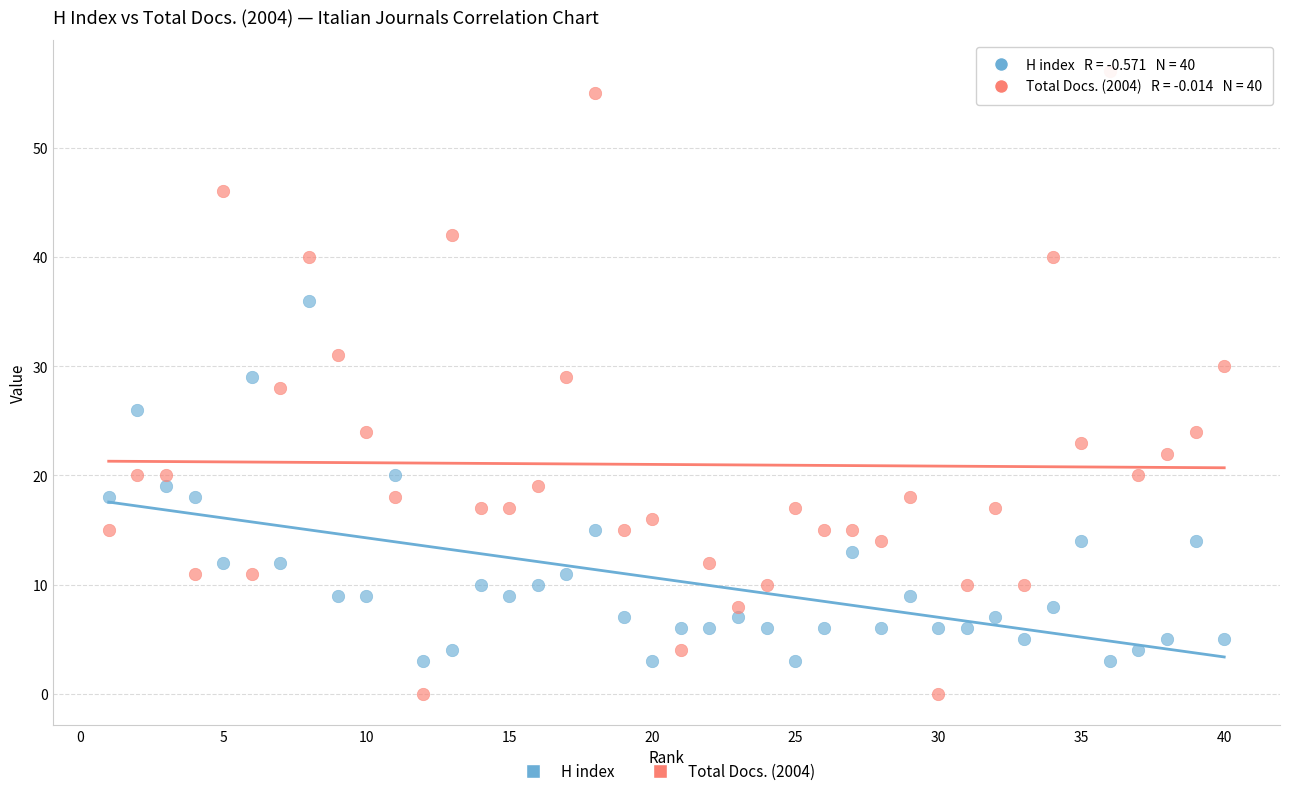

Which series has the largest Y range (max minus min)?

Total Docs. (2004)